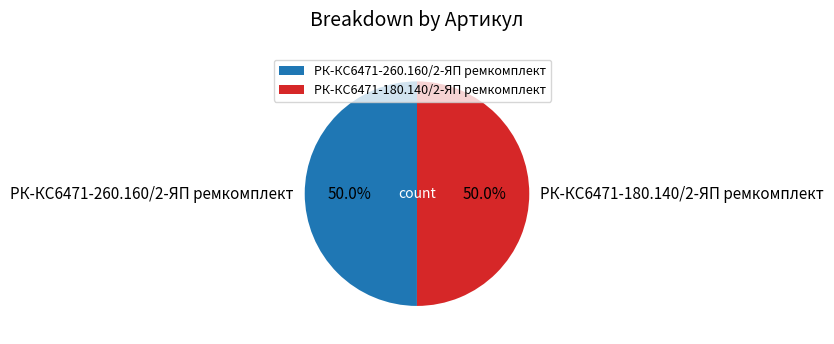

What percentage is NOT represented by РК-КС6471-180.140/2-ЯП ремкомплект?

50.0%